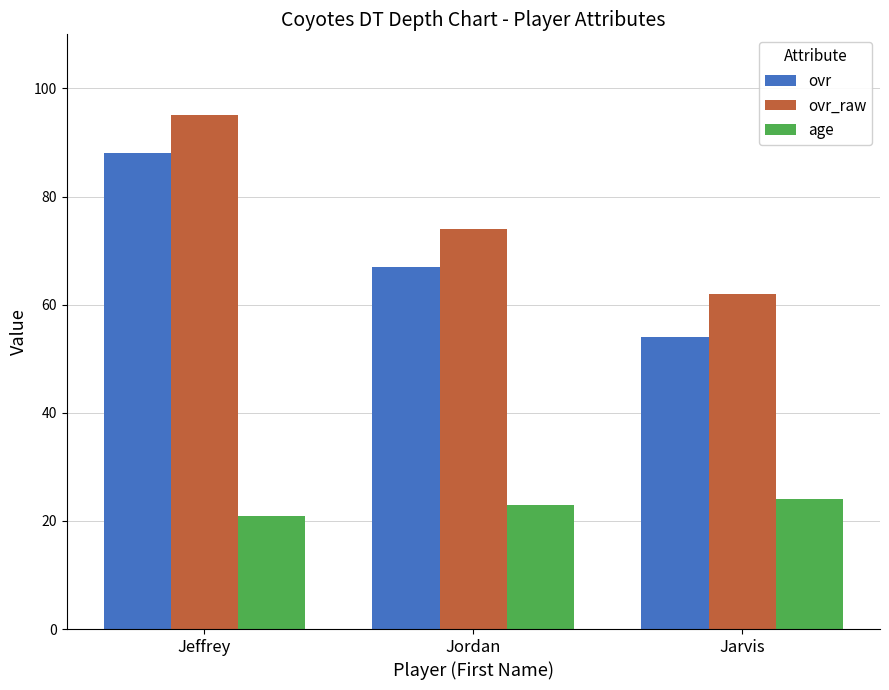

How many data points does each series have?

3